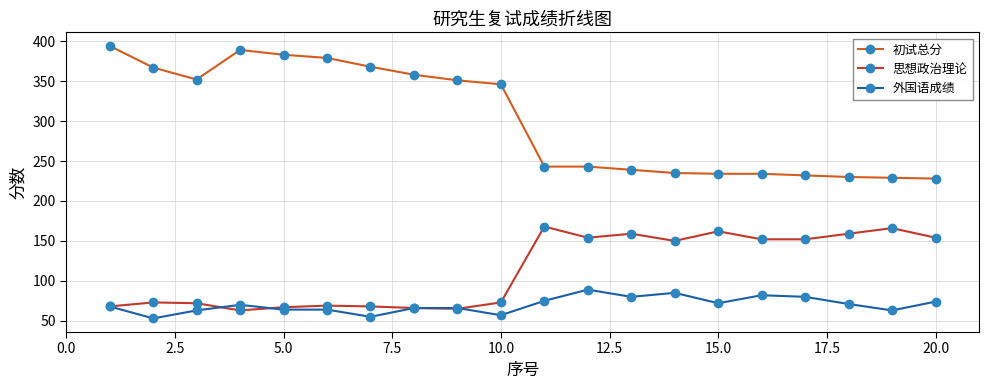

What is the difference between the maximum and minimum values in the 思想政治理论 series?

105